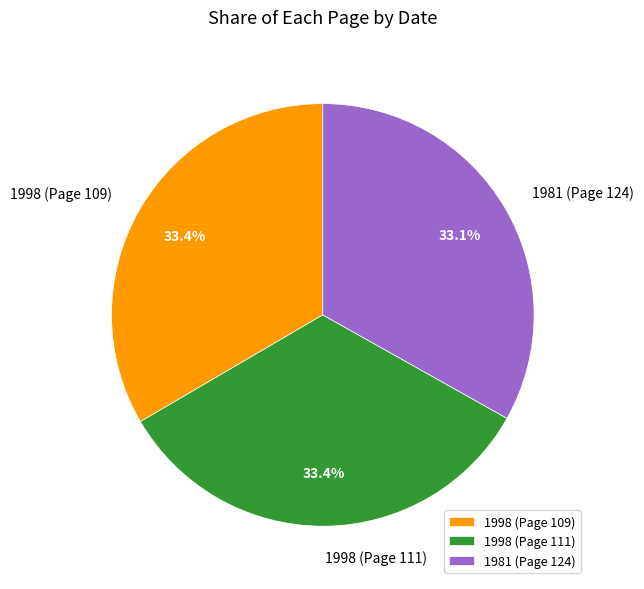

Do 1998 (Page 111) and 1981 (Page 124) together represent more than half of the pie?

Yes